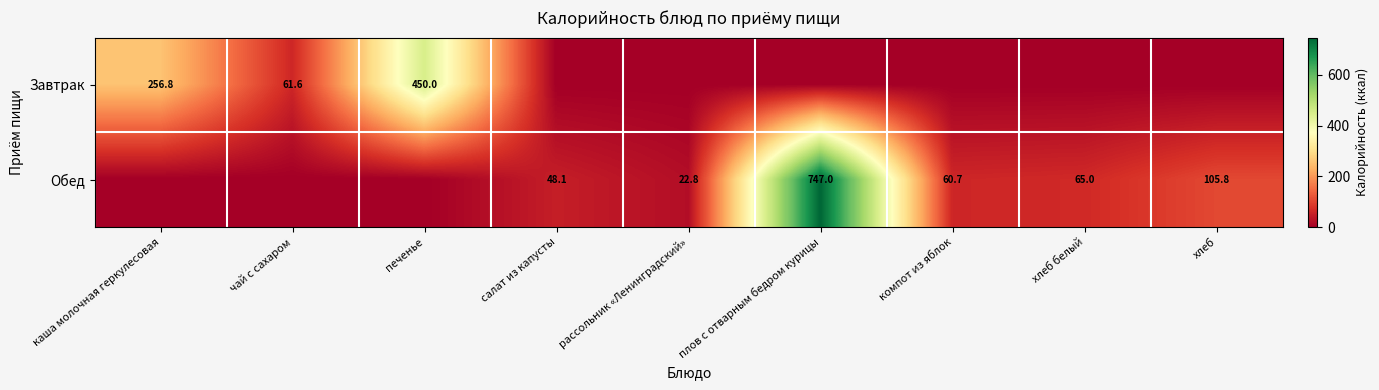

The Обед series shows 48.1 at салат из капусты. True or false?

True